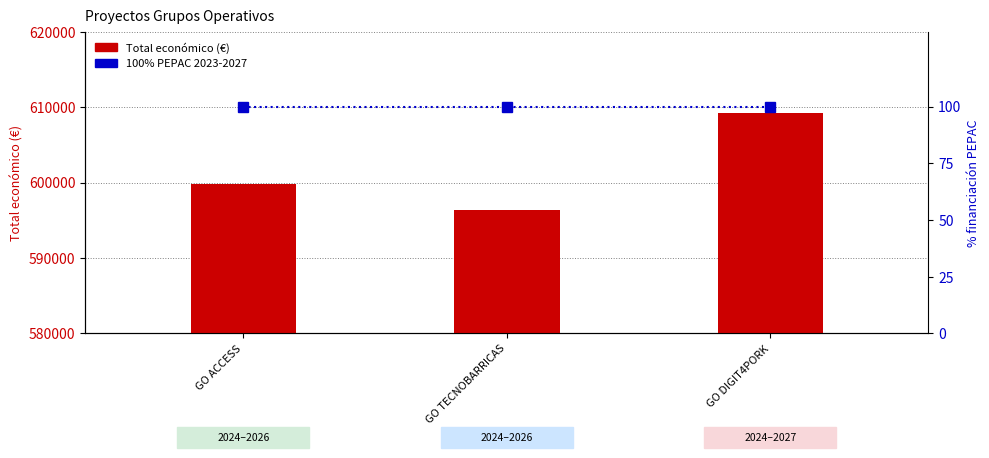

Reading right to left, list all the values displayed in this chart.

Total económico (€): GO DIGIT4PORK=609206	GO TECNOBARRICAS=596384	GO ACCESS=599779
% financiación PEPAC: GO DIGIT4PORK=100	GO TECNOBARRICAS=100	GO ACCESS=100